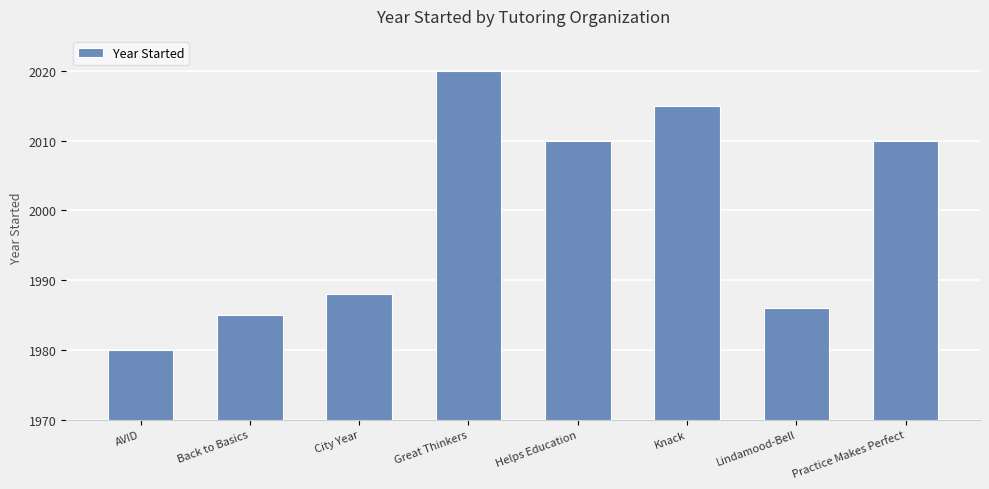

Between Great Thinkers and Lindamood-Bell, which is larger?

Great Thinkers